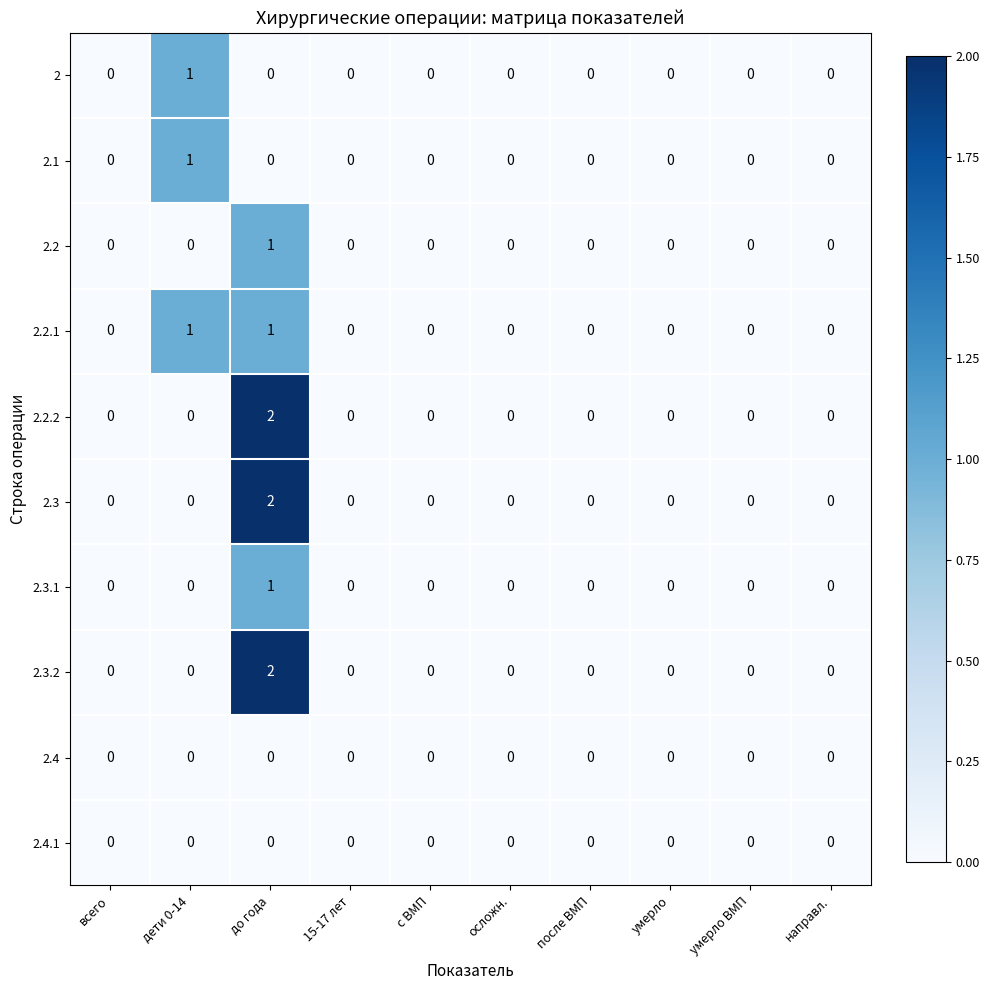

The value of 2.2.1 at с ВМП is 0. True or false?

True